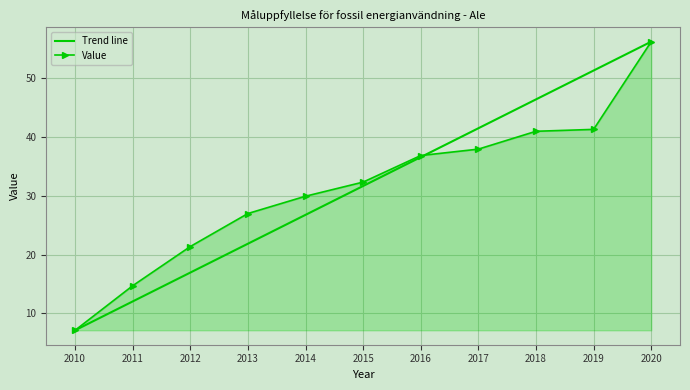

True or false: the data has more than 2 interior local peaks.

False